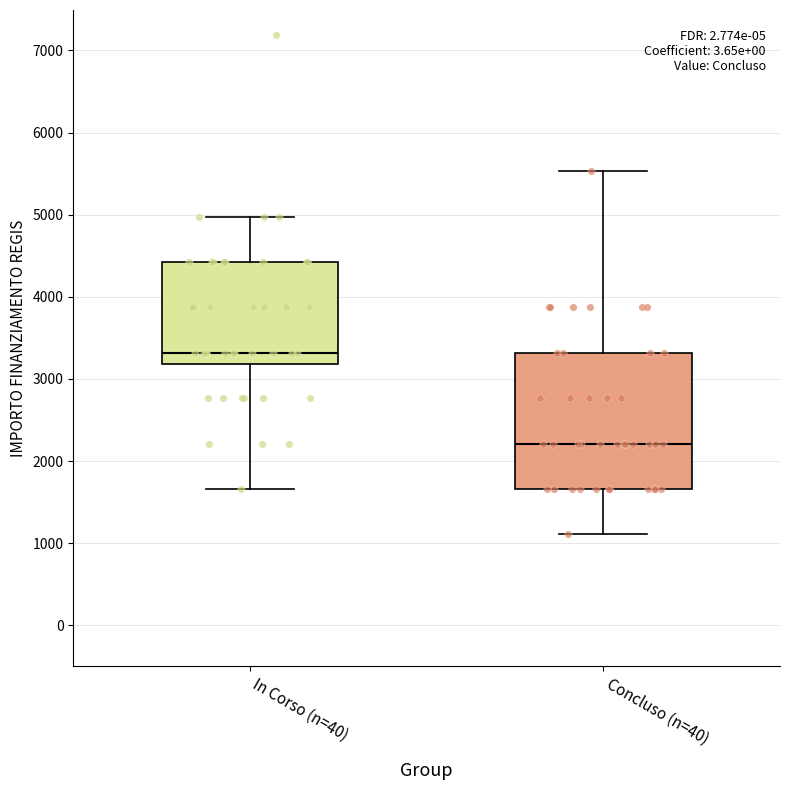

Which box has the lowest median line?

Concluso (n=40)